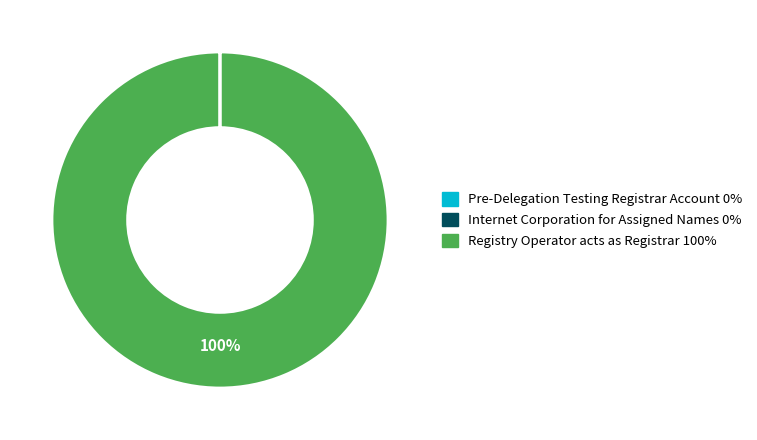

Which category has the biggest portion of the pie?

Registry Operator acts as Registrar